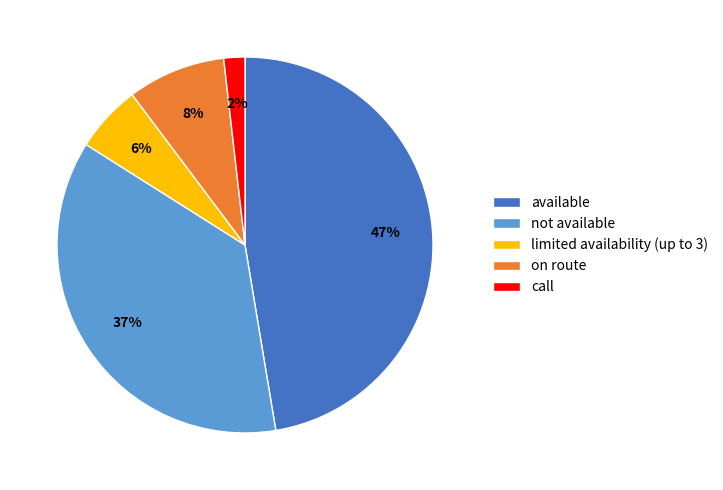

What is the smallest slice in the pie chart?

call